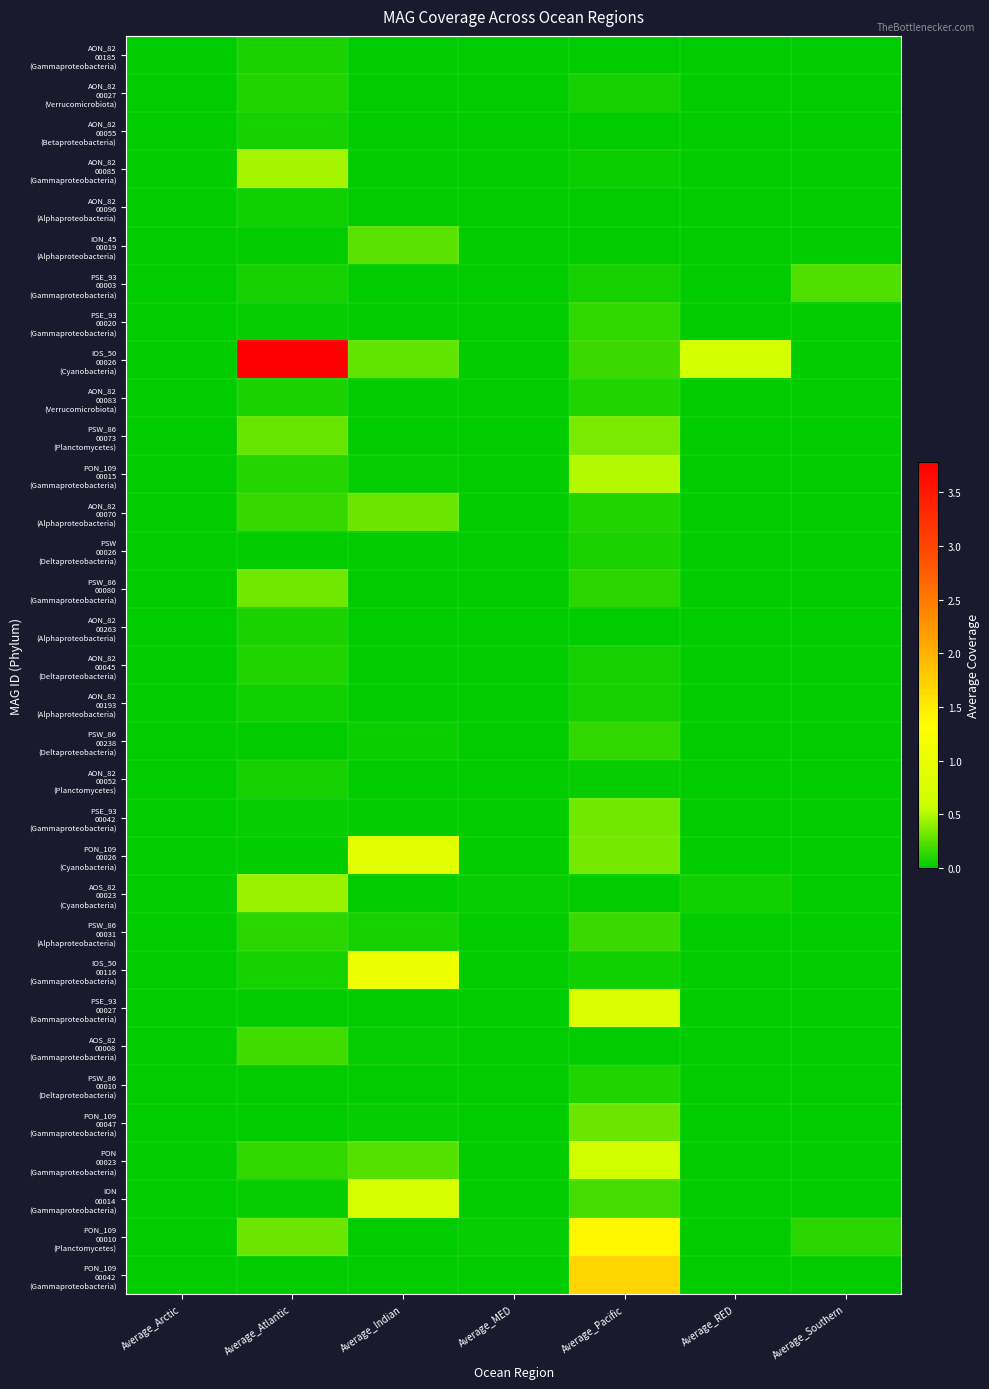

What is the total value across all series at Average_Pacific?

8.1